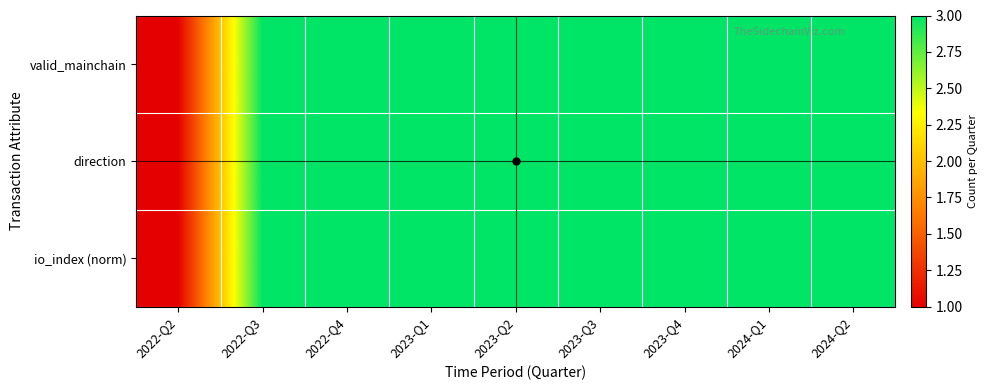

At how many categories does at least one series exceed 1?

8